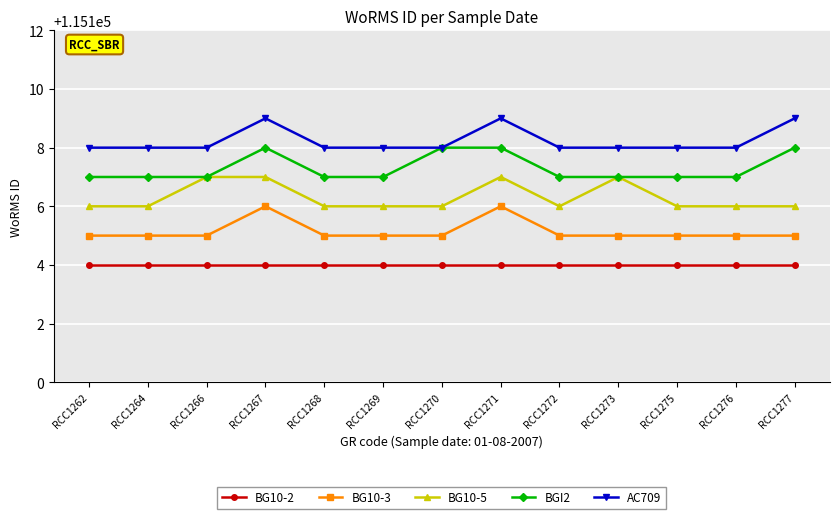

What is the value of the BG10-3 point at the 6th from the left?

115105